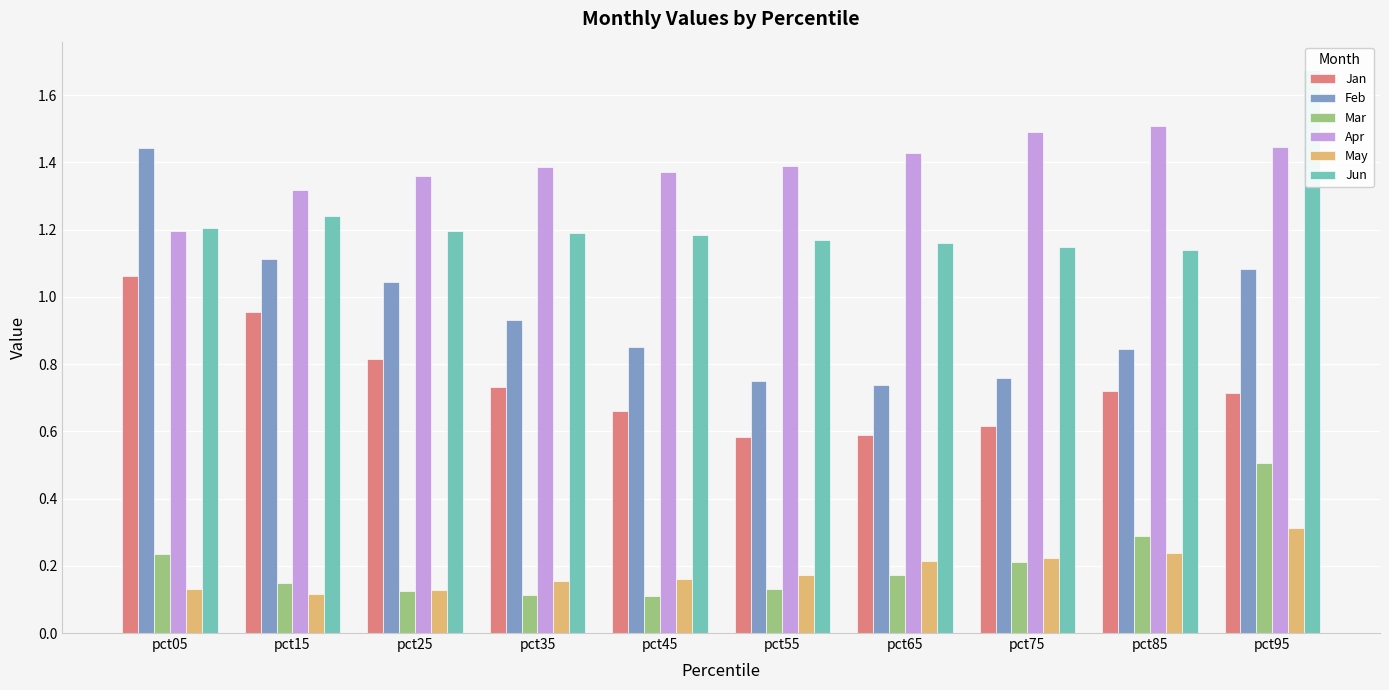

What is the total value across all series at pct05?

5.3